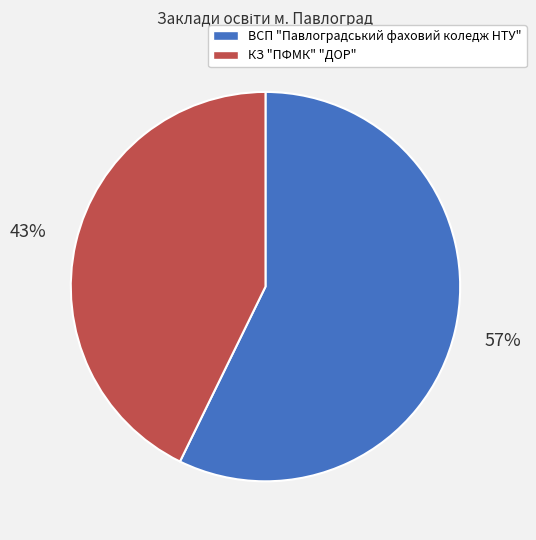

To the nearest percent, what is the average slice percentage?

50%